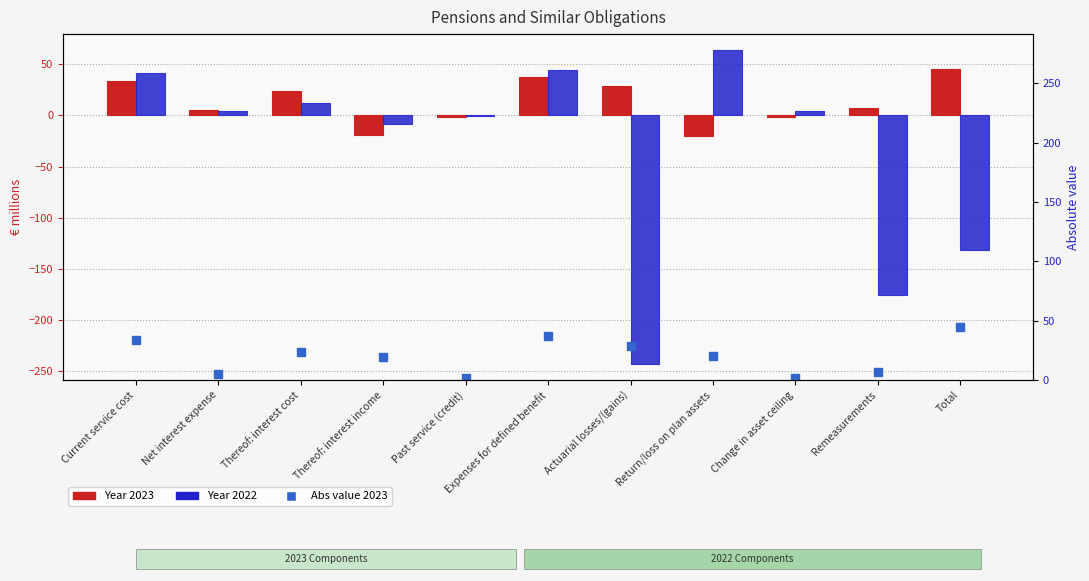

Between Current service cost and Past service (credit), which series saw the biggest shift?

Year 2022